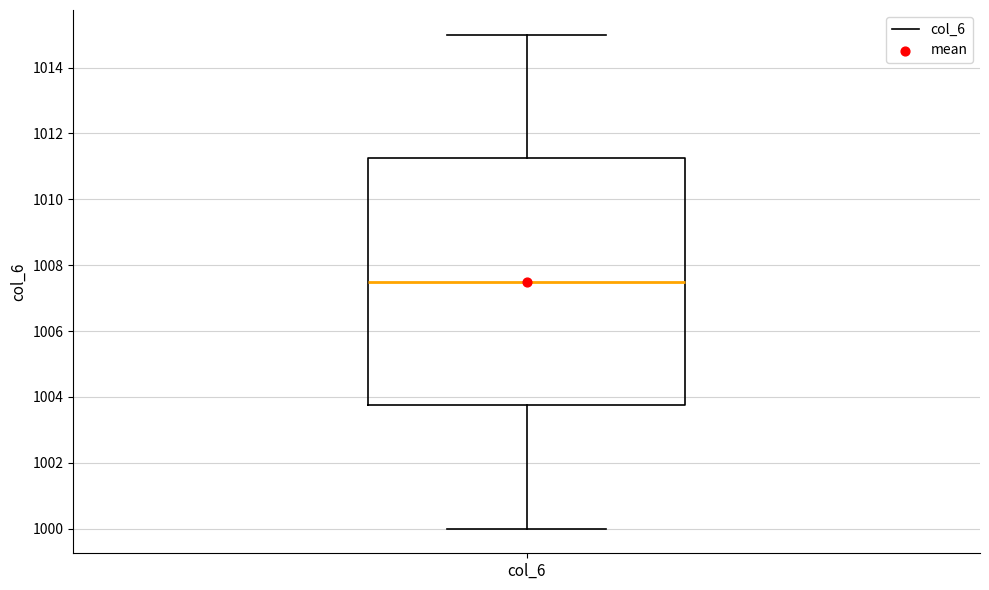

Where is the upper edge of the box for col_6 on the y-axis? The values are not printed on the chart, so give them approximately, as read against the axis.

1011.2